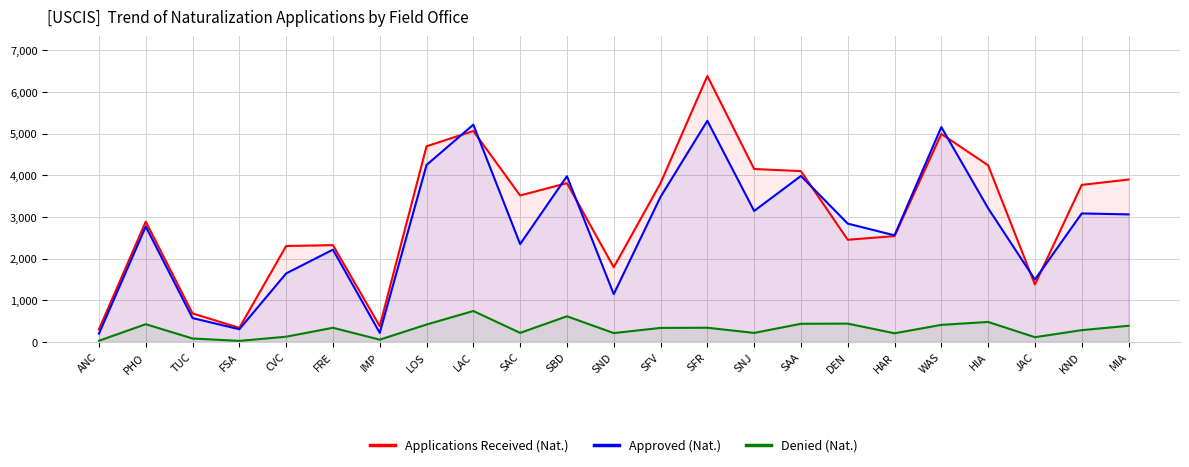

What are all the series names shown in the legend?

Applications Received (Nat.), Approved (Nat.), Denied (Nat.)